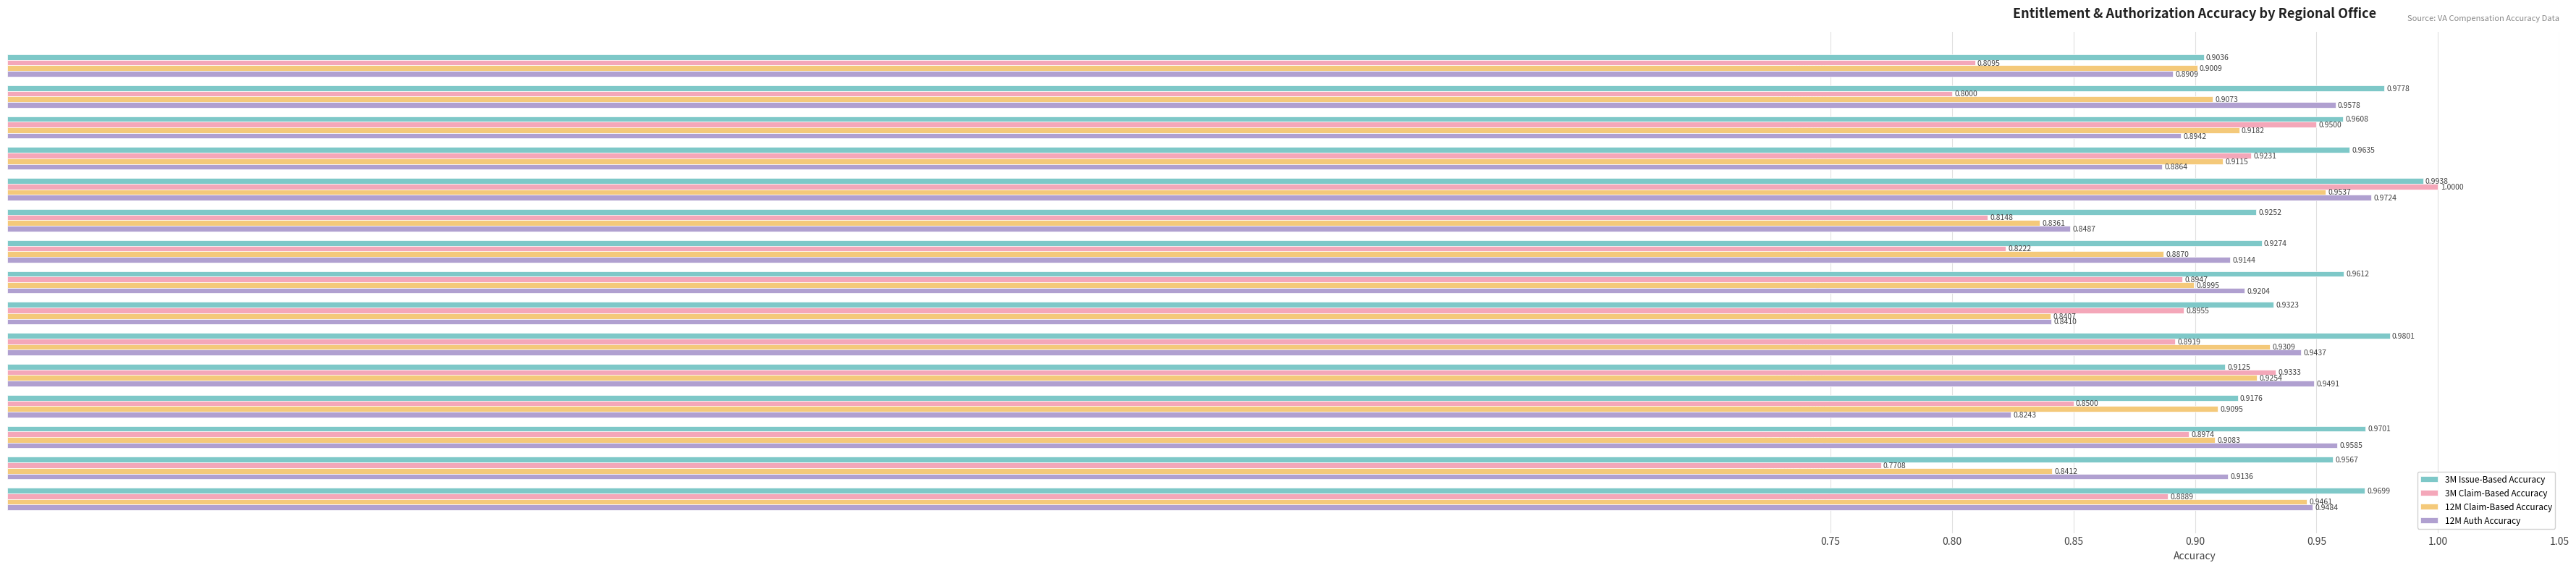

At which label does 3M Issue-Based Accuracy reach its minimum?

Boston